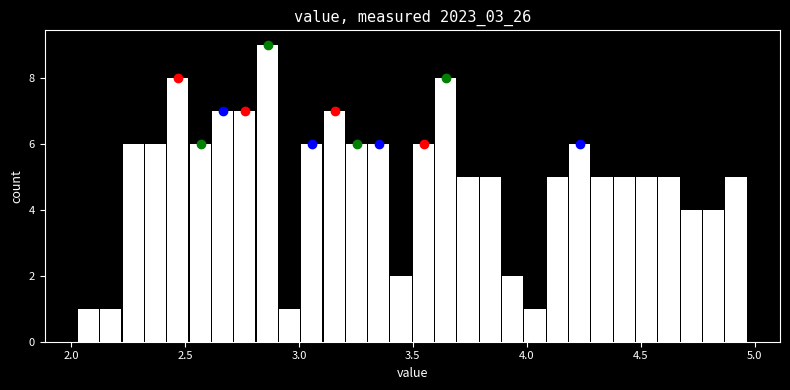

Read against the x-axis, roughly where is the centre of the tallest bar?

2.85